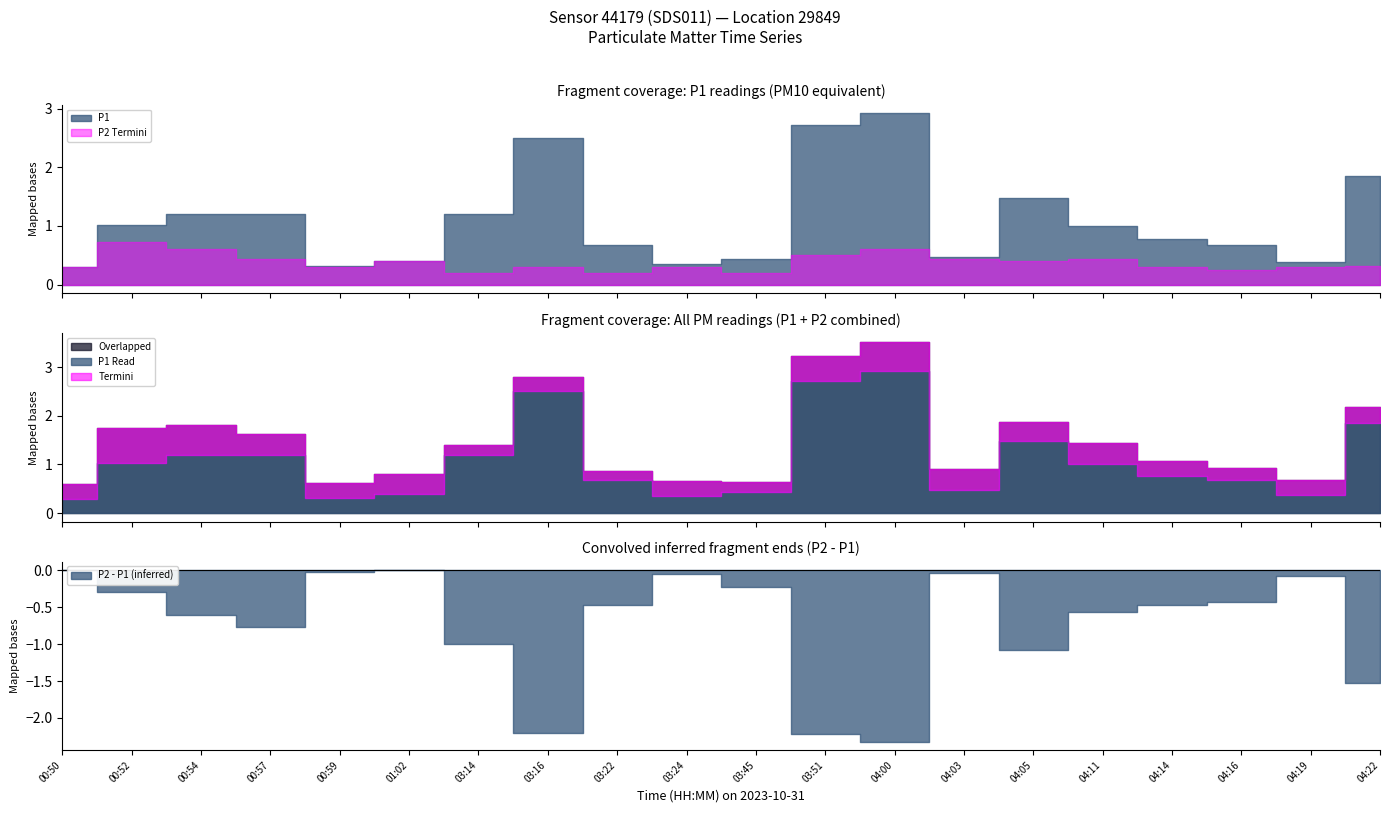

Which series has the largest total across all categories?

P1